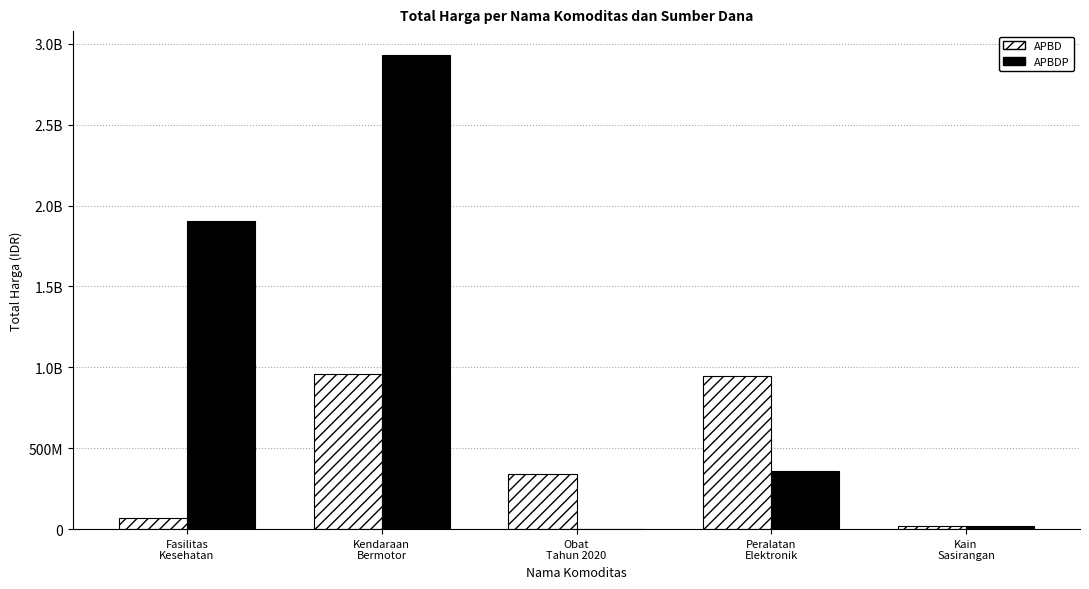

What is the sum of the APBD values at Obat
Tahun 2020 and Kain
Sasirangan?

360235370